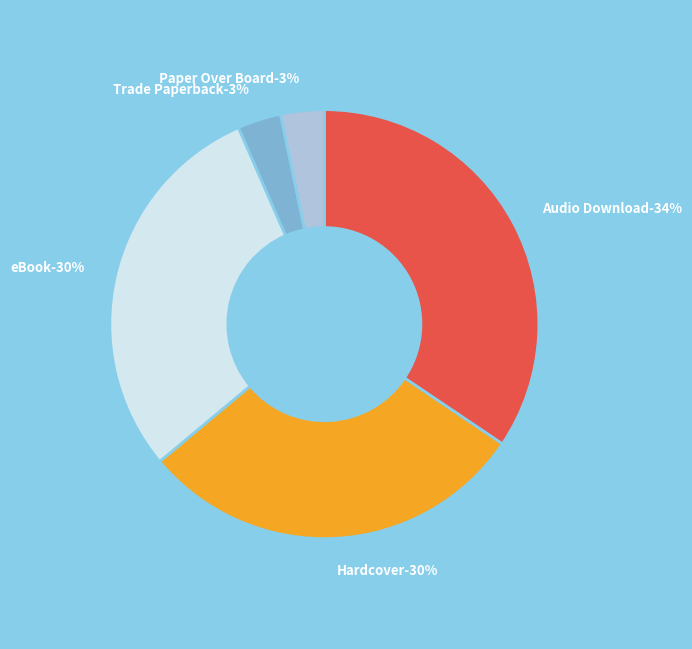

To the nearest percent, what portion does Hardcover represent?

30%